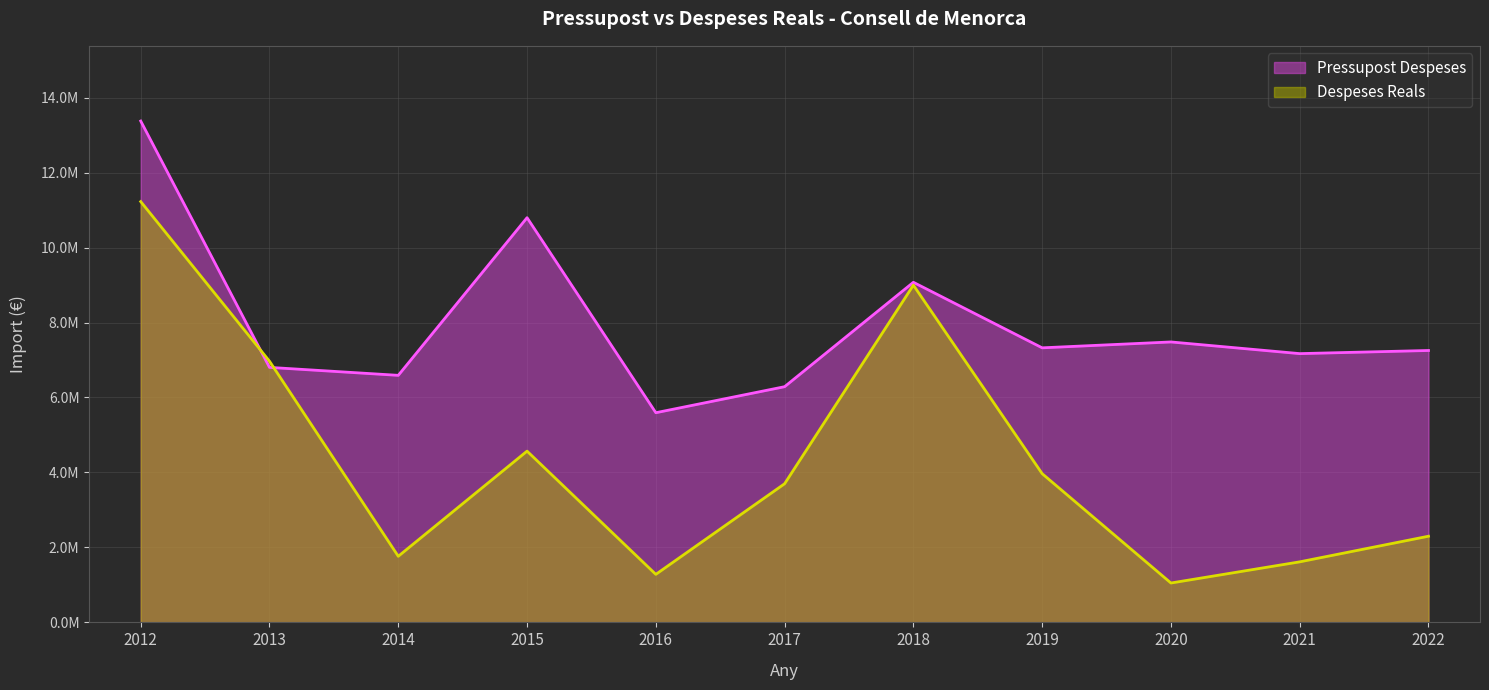

List the series in order of their peak value, highest first.

Pressupost Despeses, Despeses Reals